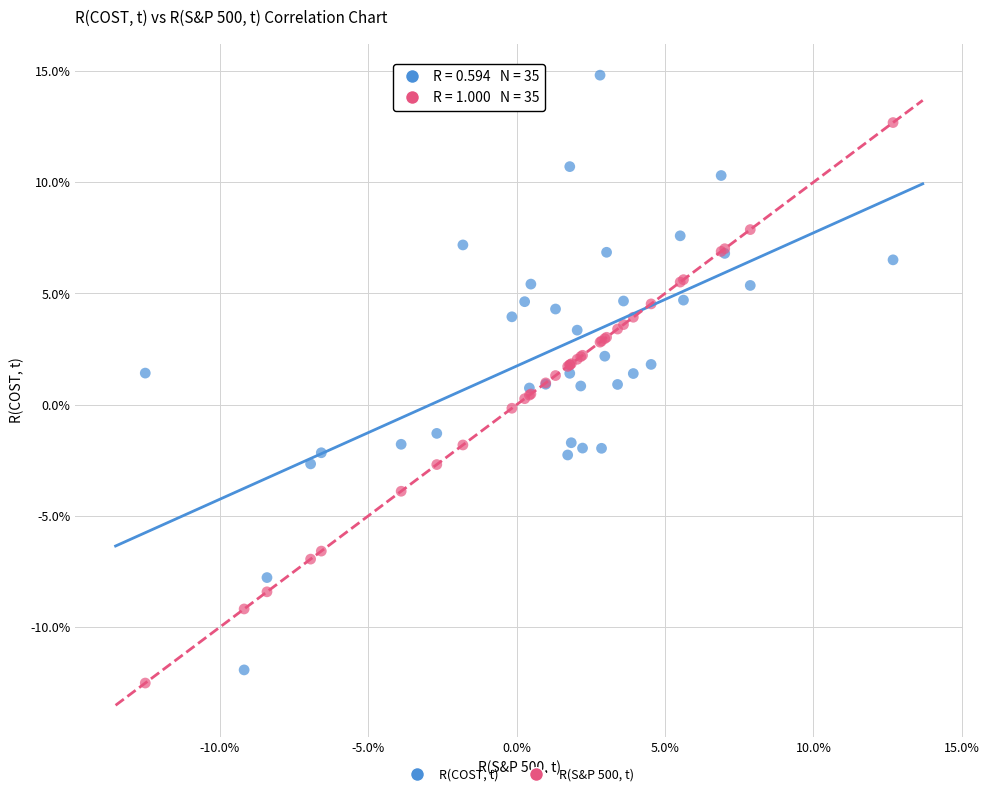

Which series reaches the maximum Y coordinate?

R(COST, t)